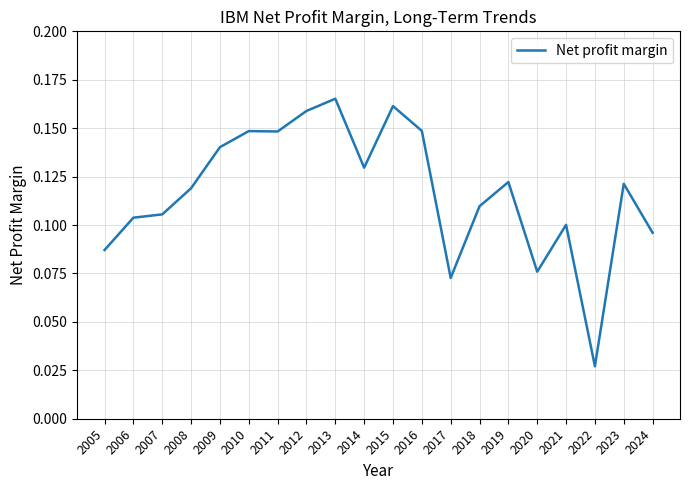

Which label corresponds to the smallest value in the chart?

2022